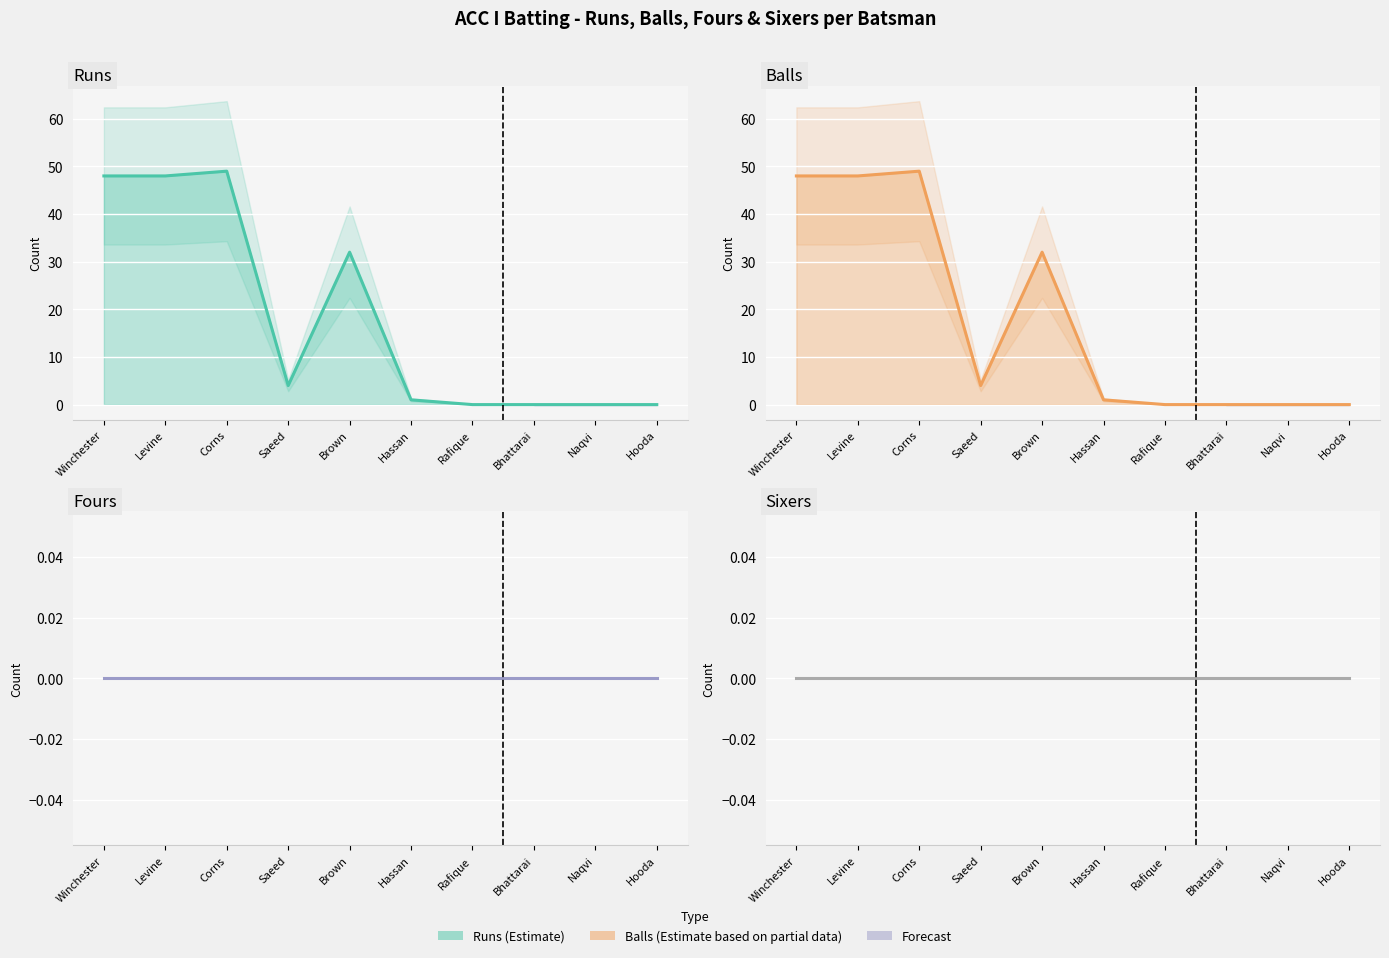

True or false: Balls and Sixers intersect in this chart.

False